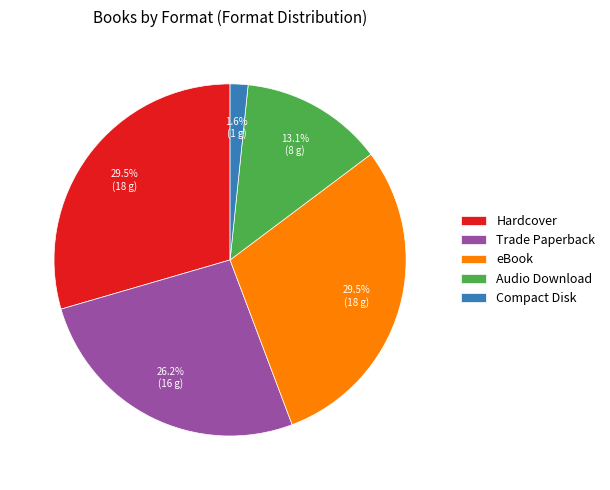

Do Audio Download and Trade Paperback together represent more than half of the pie?

No